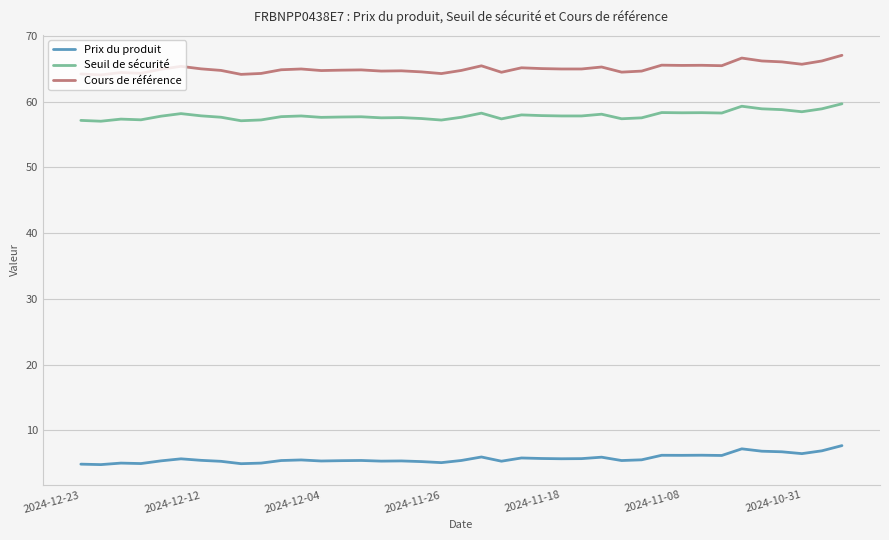

At how many categories does at least one series exceed 49?

39